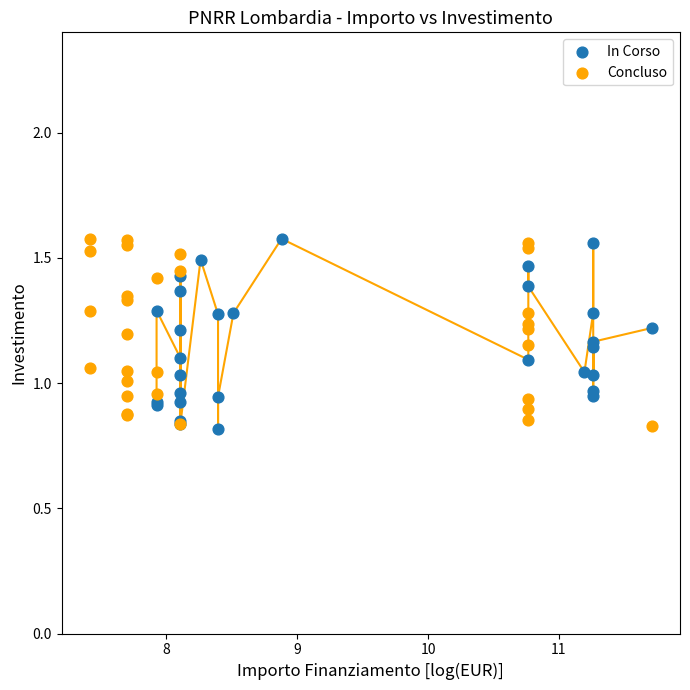

What are all the series names shown in the legend?

In Corso, Concluso